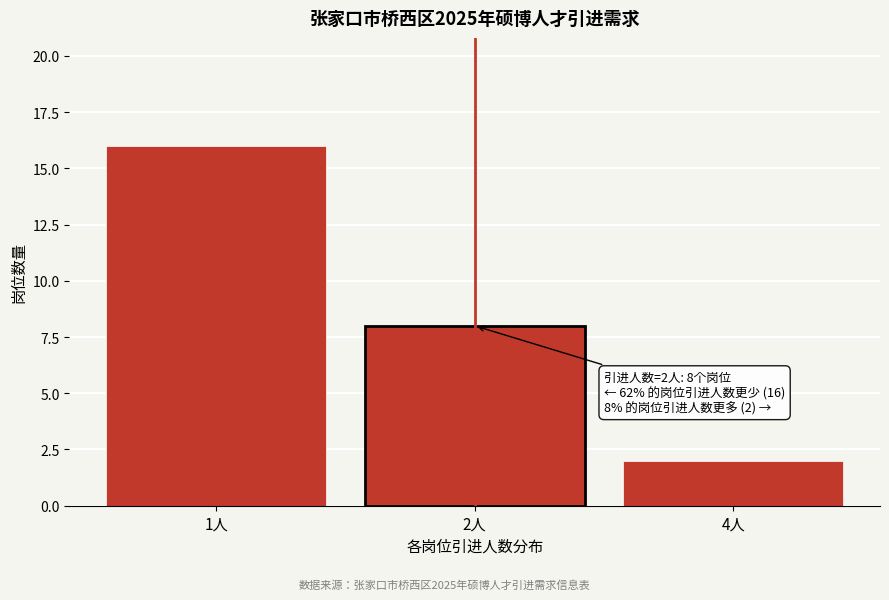

Reading right to left, extract all data points from this chart.

4人=2	2人=8	1人=16